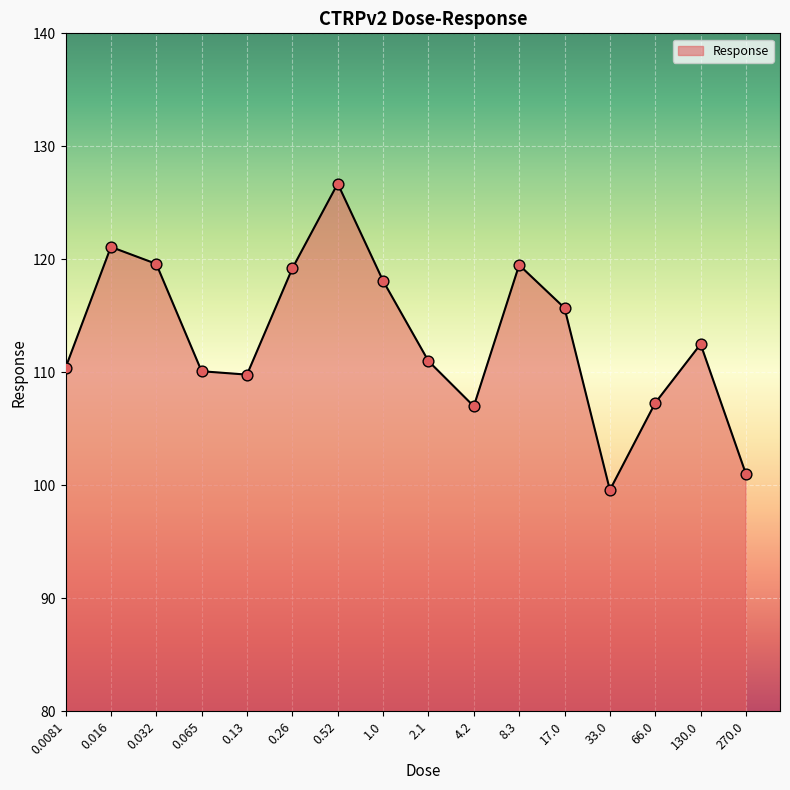

Which has a higher value, 130.0 or 0.065?

130.0